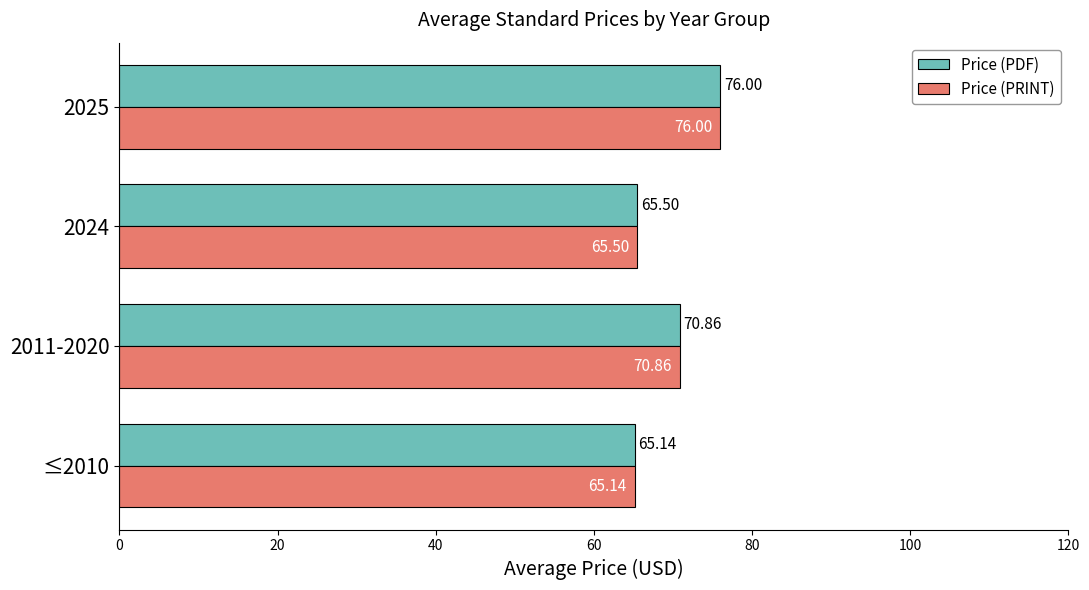

What is the sum of all Price (PDF) values?

277.5